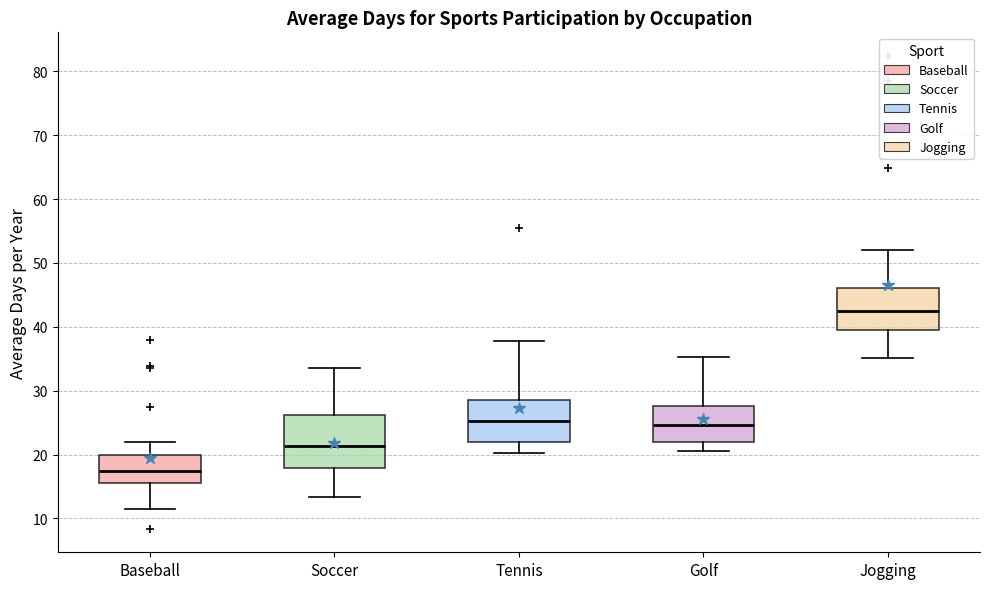

Which box is the tallest, from its lower edge to its upper edge?

Soccer